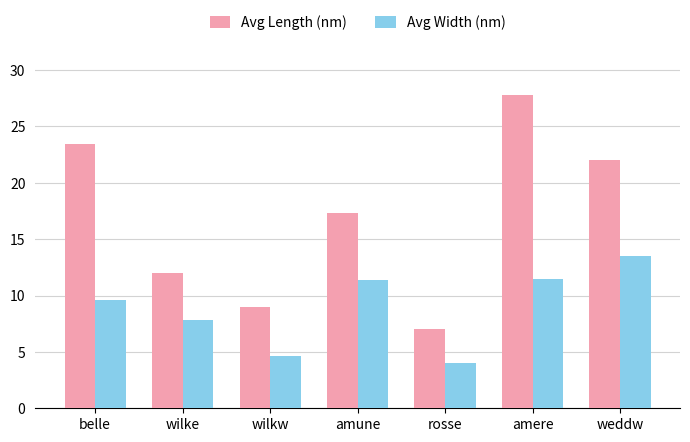

How many bars are there in total?

14